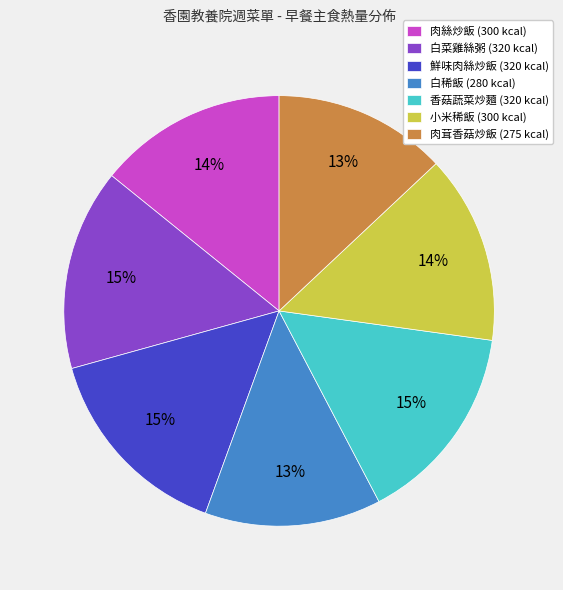

What is the ratio of the value at 小米稀飯 to the value at 香菇蔬菜炒麵?

0.9